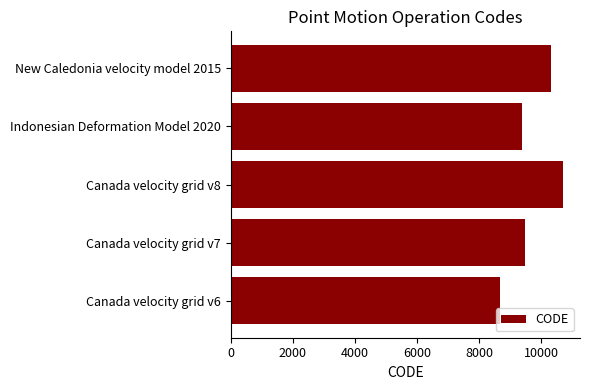

Approximately how many times larger is the value at Canada velocity grid v8 compared to New Caledonia velocity model 2015?

1.0